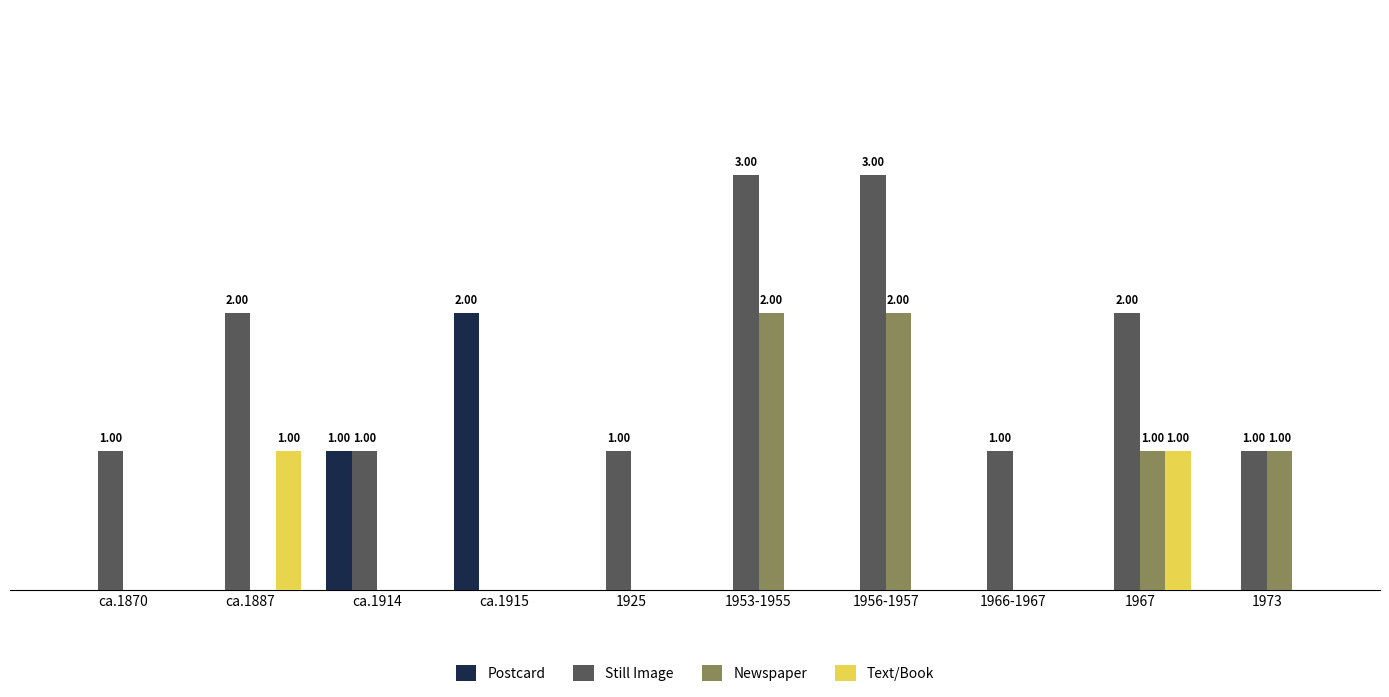

Rank the series by their maximum value, from lowest to highest.

Text/Book, Postcard, Newspaper, Still Image